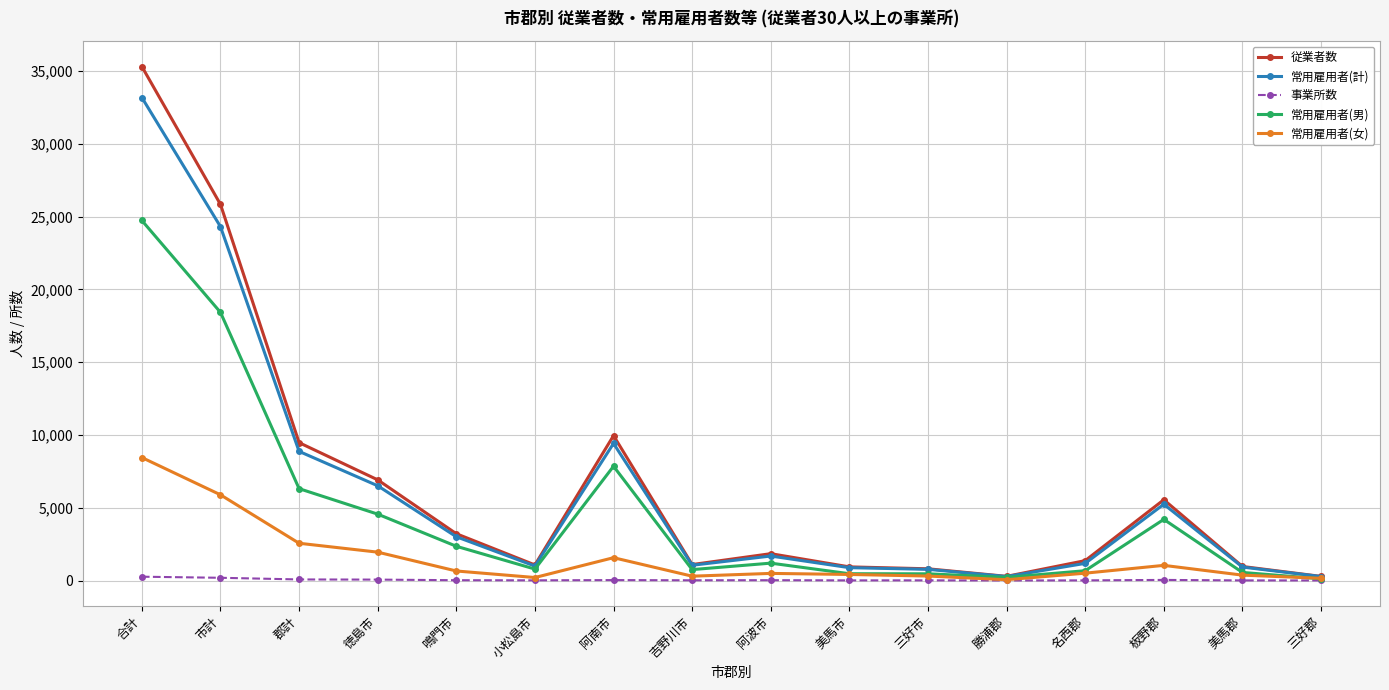

At which label does 常用雇用者(男) first exceed 1194?

合計